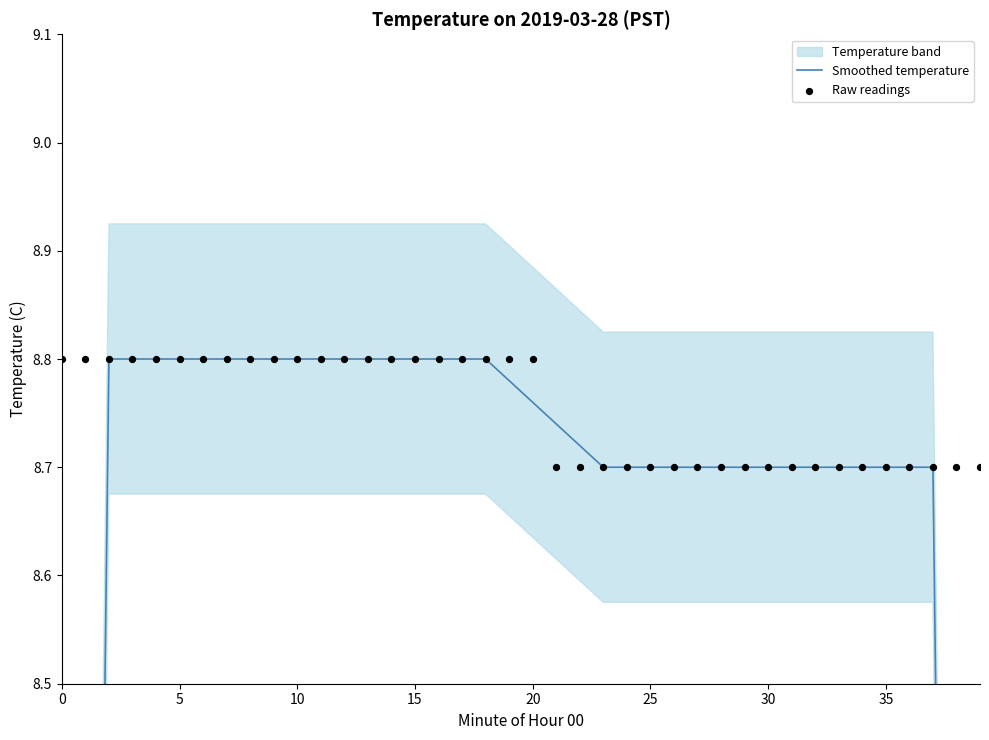

Which series contains the lowest Y value?

Smoothed temperature